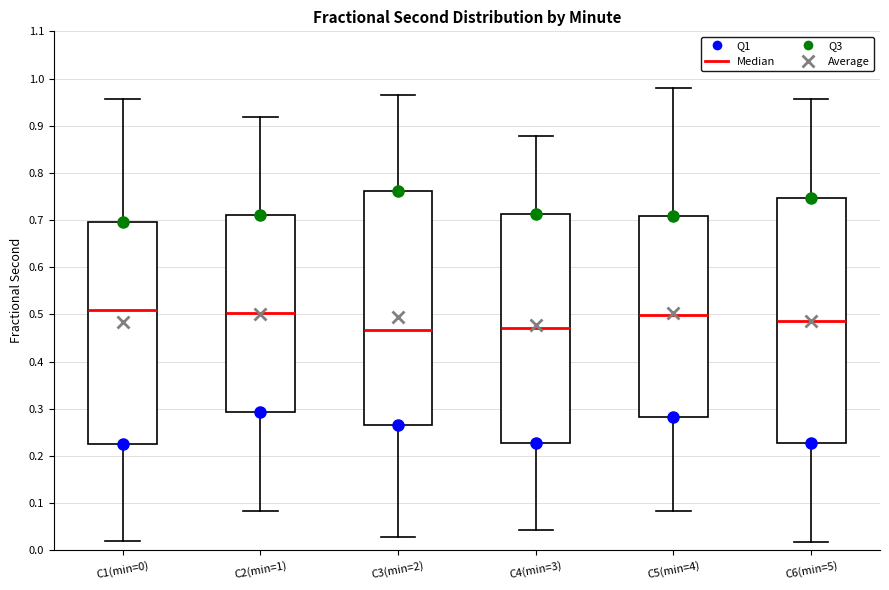

Where does the upper whisker of the box for C4(min=3) end on the y-axis? The values are not printed on the chart, so give them approximately, as read against the axis.

0.88